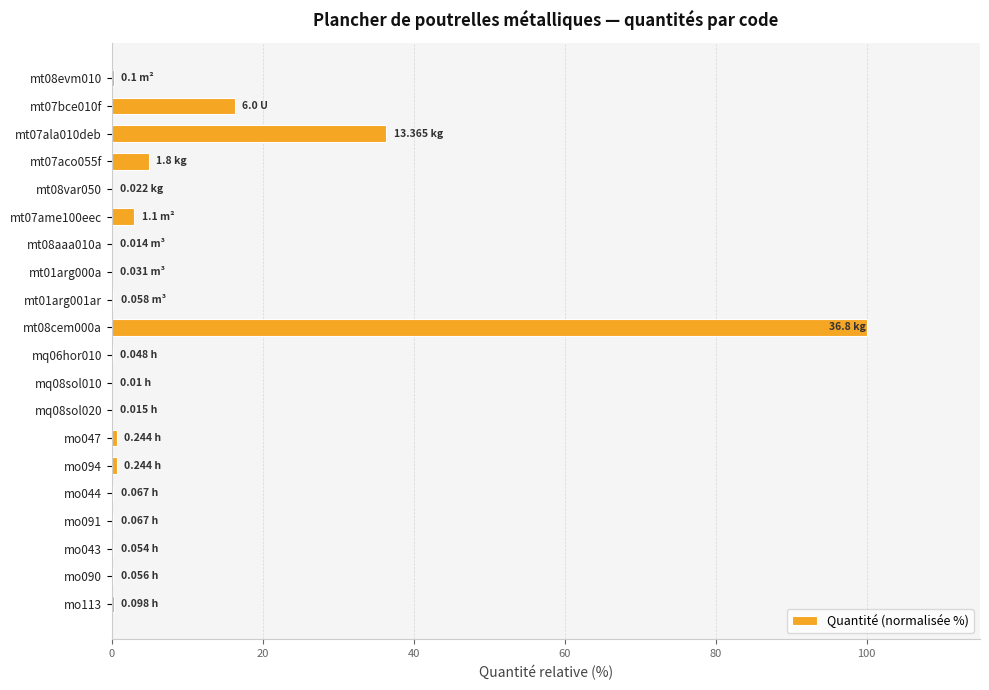

What is the sum of all values?

163.6